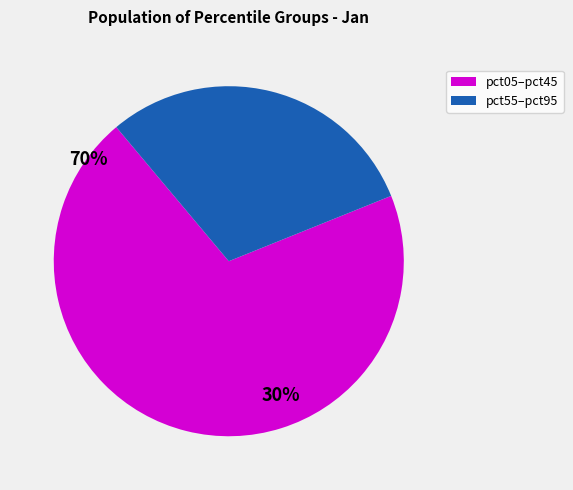

How many segments does this pie chart have?

2